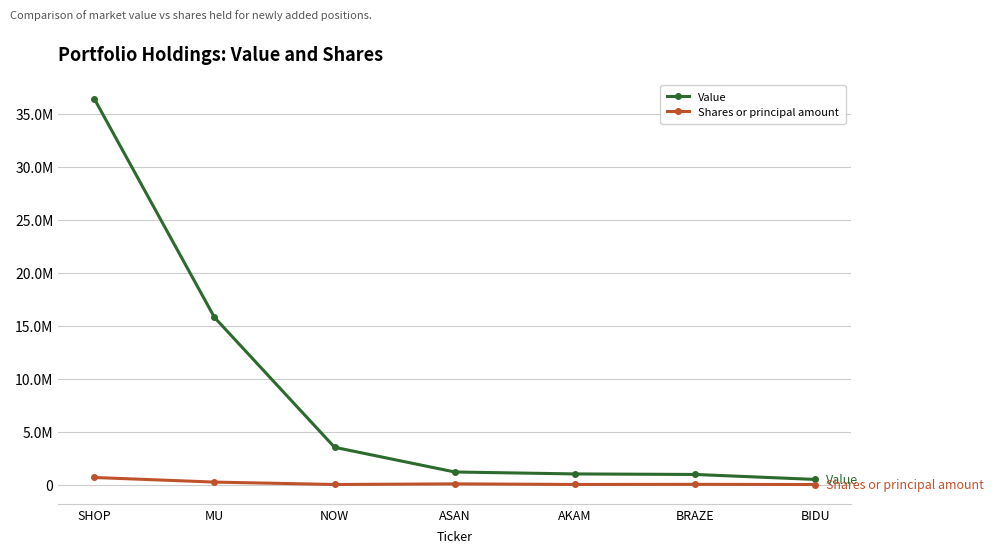

The Value series shows 3514740 at NOW. True or false?

True